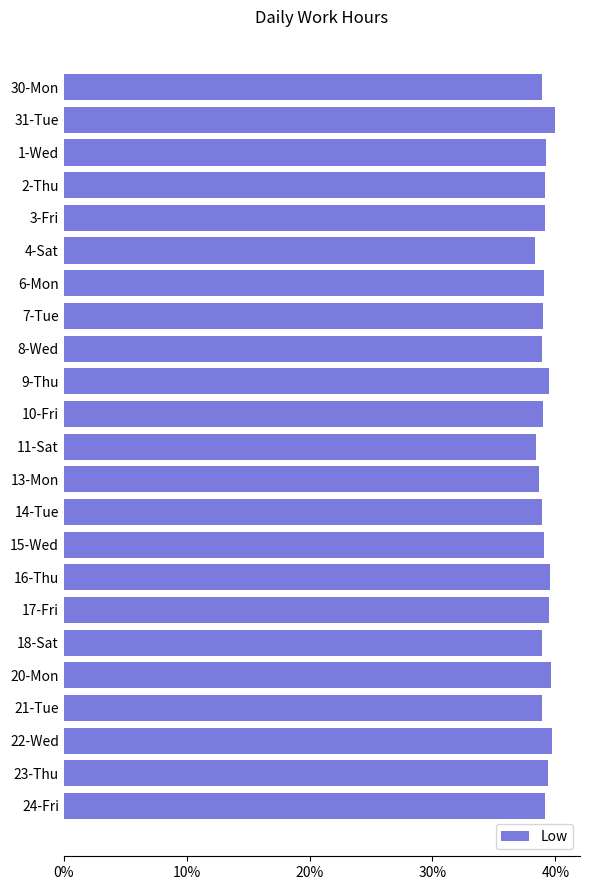

What is the label of the 19th bar from the bottom?

3-Fri